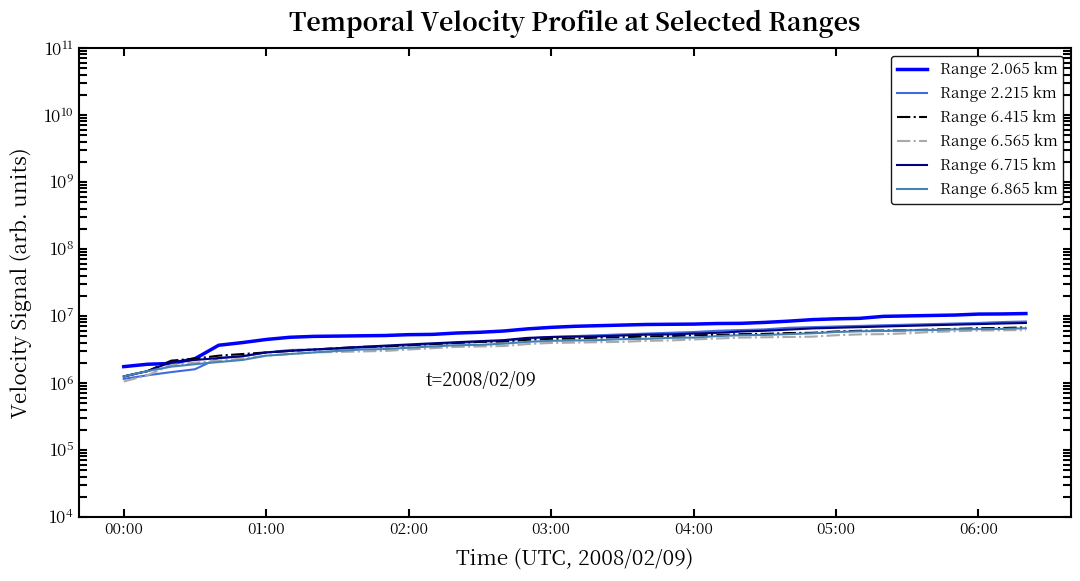

Reading left to right, list all the values displayed in this chart.

Range 2.065 km: 1750000.0	1900000.0	1950000.0	2300000.0	3650000.0	4000000.0	4450000.0	4800000.0	4950000.0	5000000.0	5050000.0	5100000.0	5250000.0	5300000.0	5550000.0	5700000.0	5950000.0	6400000.0	6750000.0	7000000.0	7150000.0	7300000.0	7450000.0	7500000.0	7550000.0	7700000.0	7750000.0	8000000.0	8350000.0	8800000.0	9050000.0	9200000.0	9850000.0	10000000.0	10150000.0	10300000.0	10650000.0	10700000.0	10850000.0
Range 2.215 km: 1150000.0	1300000.0	1450000.0	1600000.0	2350000.0	2500000.0	2850000.0	3100000.0	3150000.0	3200000.0	3350000.0	3500000.0	3650000.0	3800000.0	3950000.0	4100000.0	4250000.0	4600000.0	4850000.0	5000000.0	5150000.0	5300000.0	5450000.0	5600000.0	5750000.0	6000000.0	6150000.0	6300000.0	6650000.0	6800000.0	6950000.0	7100000.0	7250000.0	7400000.0	7550000.0	7700000.0	7850000.0	8100000.0	8250000.0
Range 6.415 km: 1250000.0	1500000.0	2150000.0	2300000.0	2550000.0	2700000.0	2850000.0	3000000.0	3150000.0	3300000.0	3450000.0	3500000.0	3650000.0	3800000.0	3950000.0	4100000.0	4150000.0	4400000.0	4550000.0	4600000.0	4750000.0	4800000.0	4950000.0	5000000.0	5150000.0	5200000.0	5350000.0	5400000.0	5550000.0	5600000.0	5850000.0	6000000.0	6050000.0	6100000.0	6250000.0	6400000.0	6550000.0	6600000.0	6750000.0
Range 6.565 km: 1050000.0	1300000.0	1850000.0	2000000.0	2150000.0	2300000.0	2550000.0	2700000.0	2850000.0	2900000.0	2950000.0	3000000.0	3150000.0	3300000.0	3450000.0	3500000.0	3550000.0	3800000.0	3950000.0	4000000.0	4050000.0	4100000.0	4250000.0	4300000.0	4450000.0	4600000.0	4750000.0	4800000.0	4850000.0	4900000.0	5150000.0	5300000.0	5350000.0	5500000.0	5750000.0	5900000.0	6050000.0	6100000.0	6150000.0
Range 6.715 km: 1250000.0	1500000.0	2050000.0	2200000.0	2350000.0	2500000.0	2850000.0	3000000.0	3150000.0	3300000.0	3450000.0	3600000.0	3750000.0	3900000.0	4050000.0	4200000.0	4350000.0	4700000.0	4850000.0	4900000.0	4950000.0	5100000.0	5250000.0	5300000.0	5450000.0	5600000.0	5850000.0	6000000.0	6250000.0	6500000.0	6650000.0	6800000.0	6950000.0	7100000.0	7250000.0	7400000.0	7550000.0	7700000.0	7850000.0
Range 6.865 km: 1250000.0	1500000.0	1750000.0	1900000.0	2050000.0	2200000.0	2550000.0	2700000.0	2850000.0	3000000.0	3150000.0	3200000.0	3350000.0	3500000.0	3650000.0	3700000.0	3850000.0	4100000.0	4250000.0	4300000.0	4350000.0	4500000.0	4550000.0	4700000.0	4750000.0	5000000.0	5150000.0	5200000.0	5350000.0	5500000.0	5750000.0	5900000.0	5950000.0	6100000.0	6150000.0	6300000.0	6350000.0	6400000.0	6550000.0